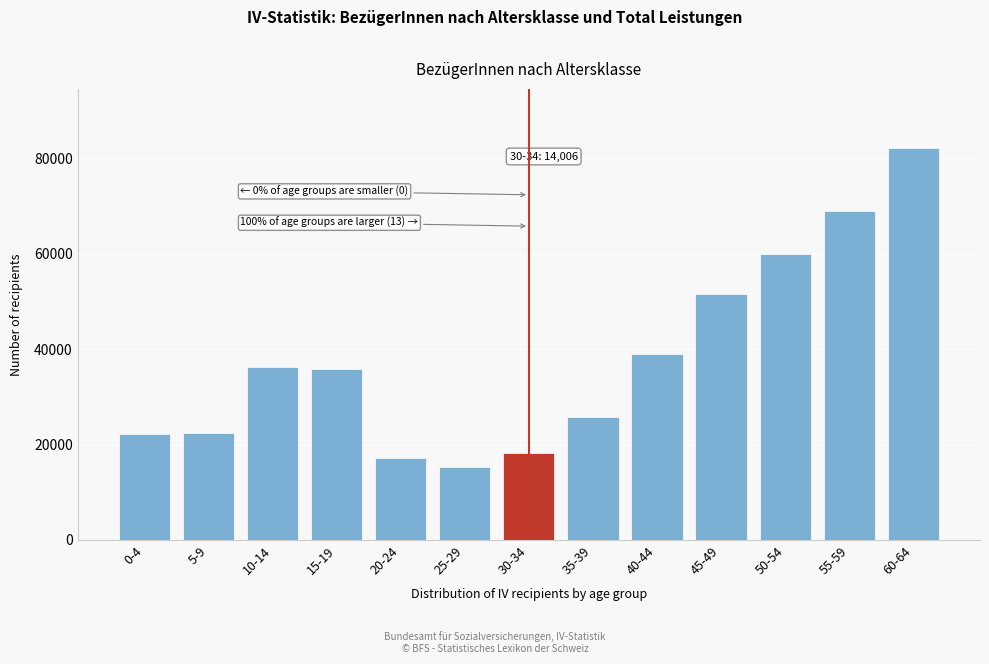

What is the difference between the maximum and minimum values?

66910